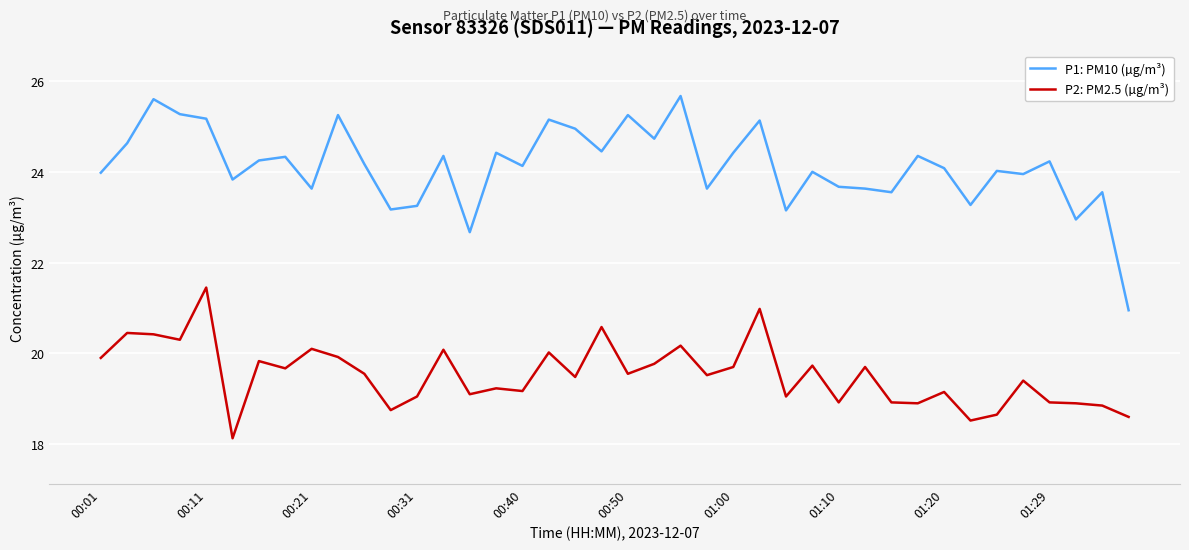

List the series in order of their peak value, highest first.

P1: PM10 (µg/m³), P2: PM2.5 (µg/m³)